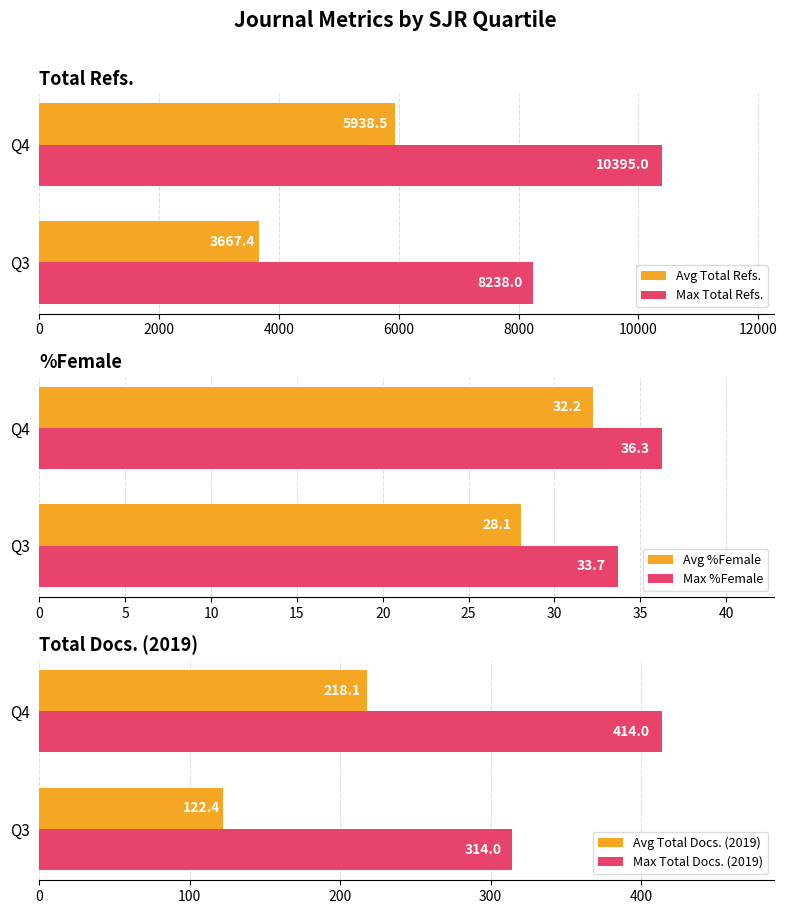

The value of Max Total Refs. at Q4 is 4867.7. True or false?

False